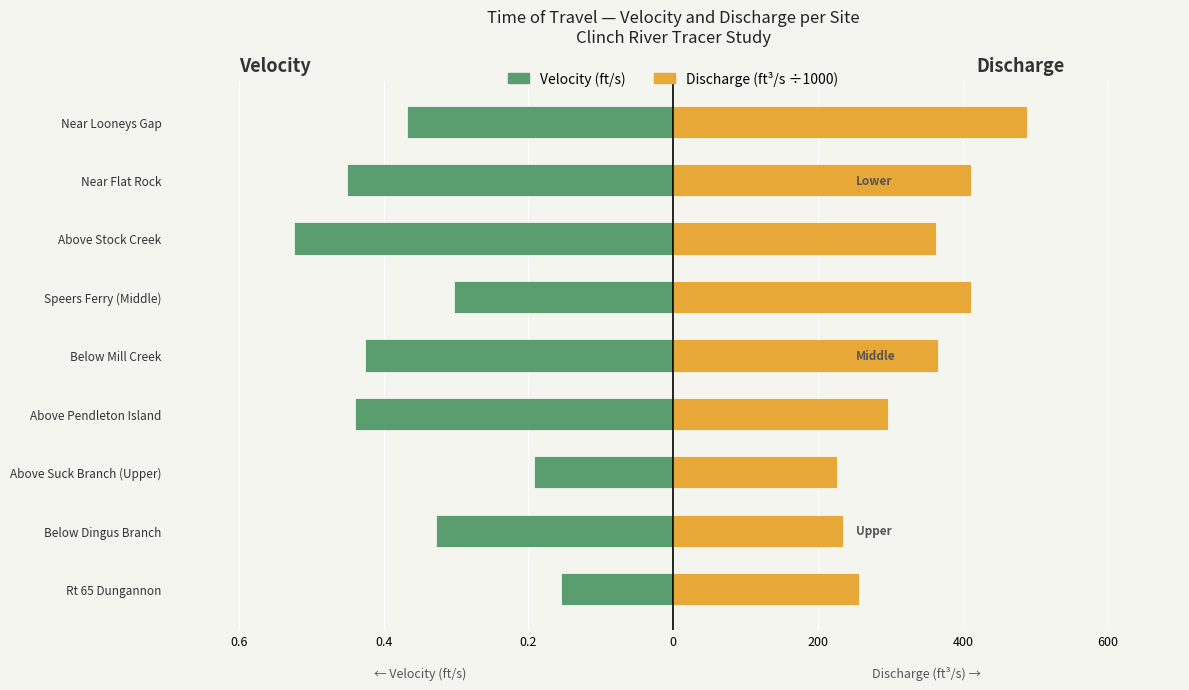

How many bars are there in total?

18